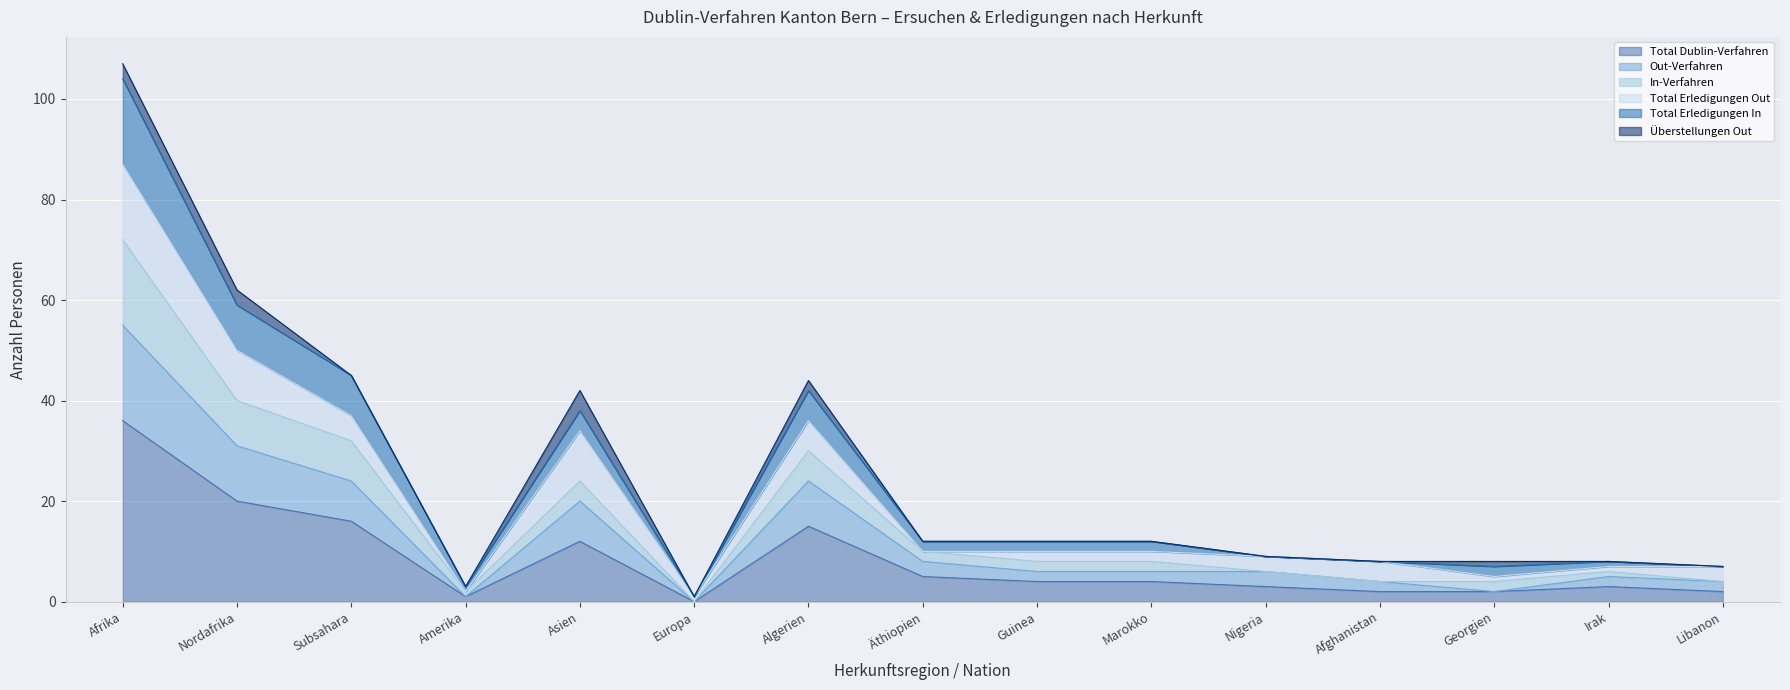

How many data points does each series have?

15